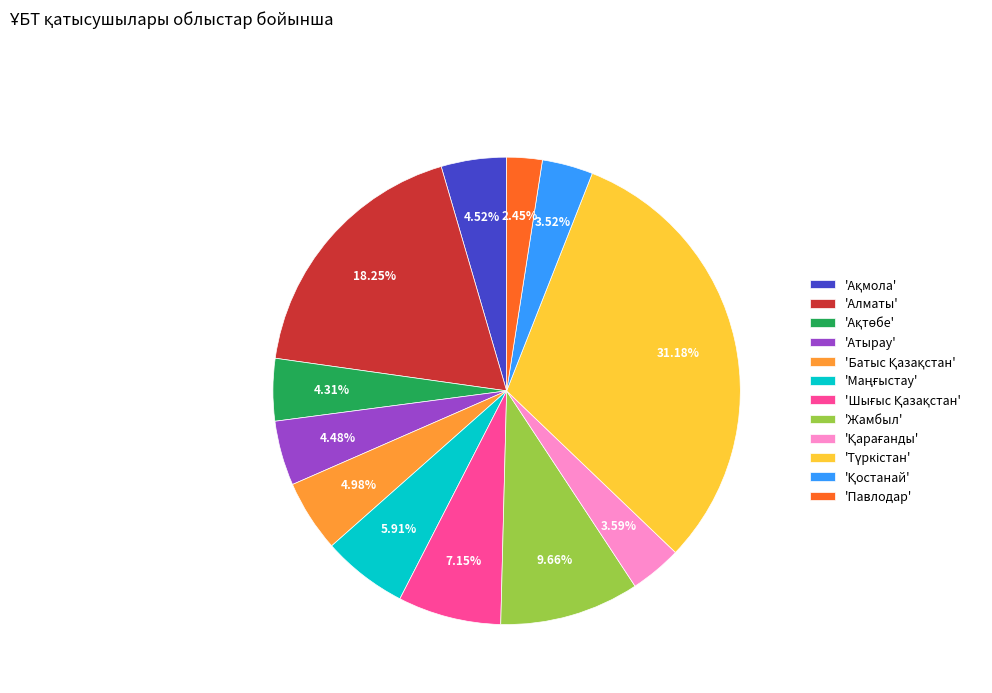

Does 'Атырау' account for over 50% of the chart?

No